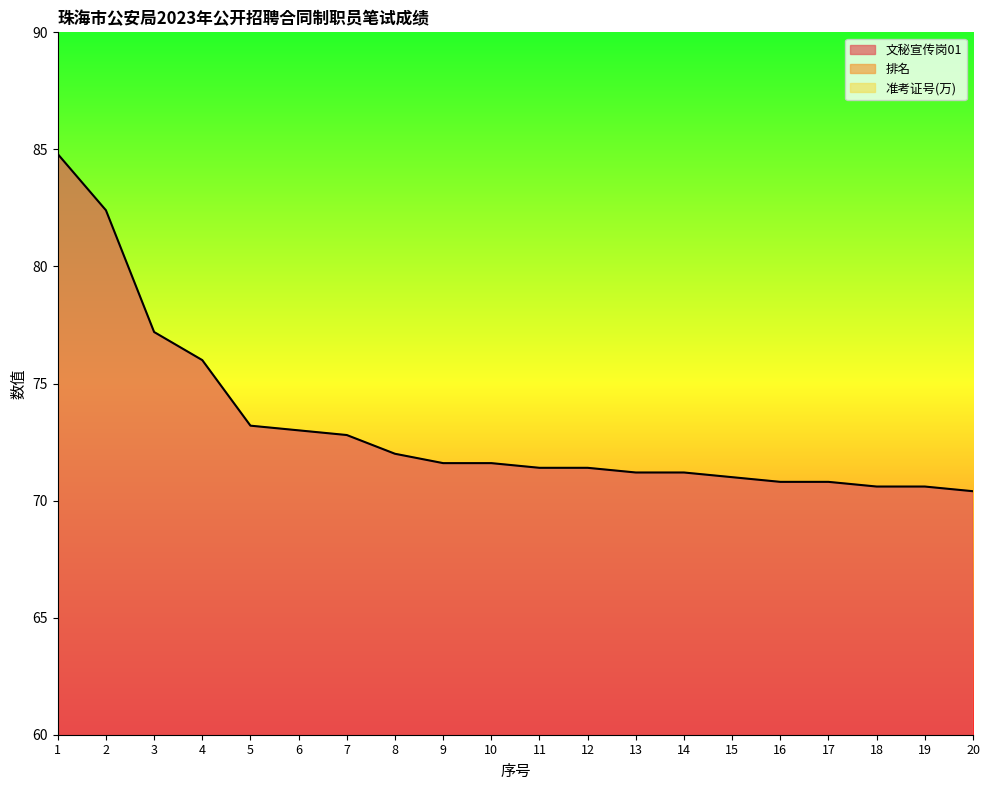

At which category is the sum across all series the highest?

20